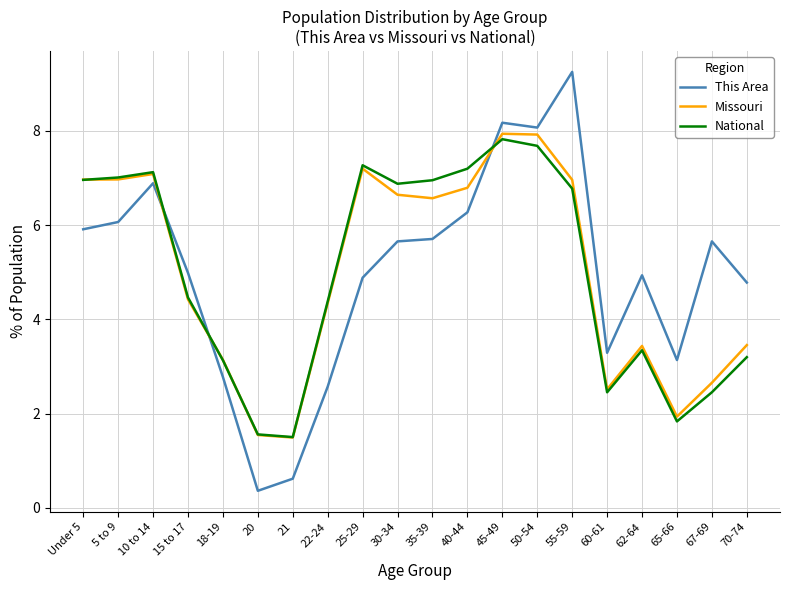

What are all the series names shown in the legend?

This Area, Missouri, National